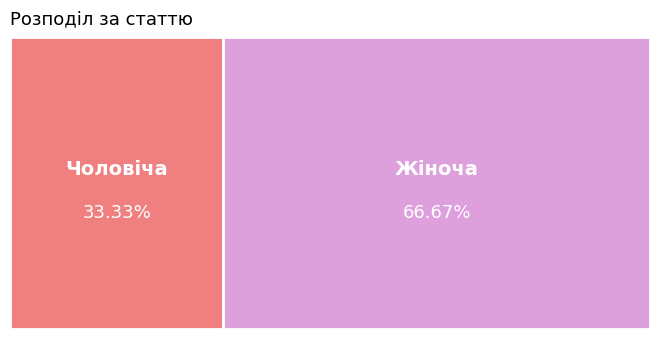

Is it true that Жіноча is 74% of the pie?

False